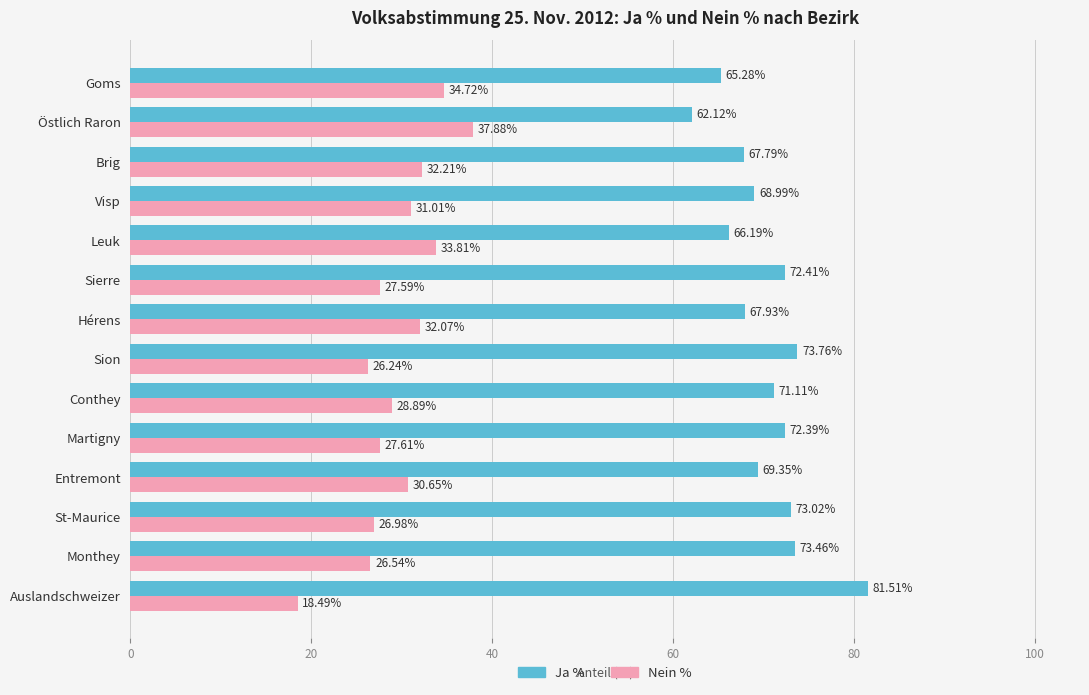

What is the spread (max minus min) of values at Östlich Raron?

24.2